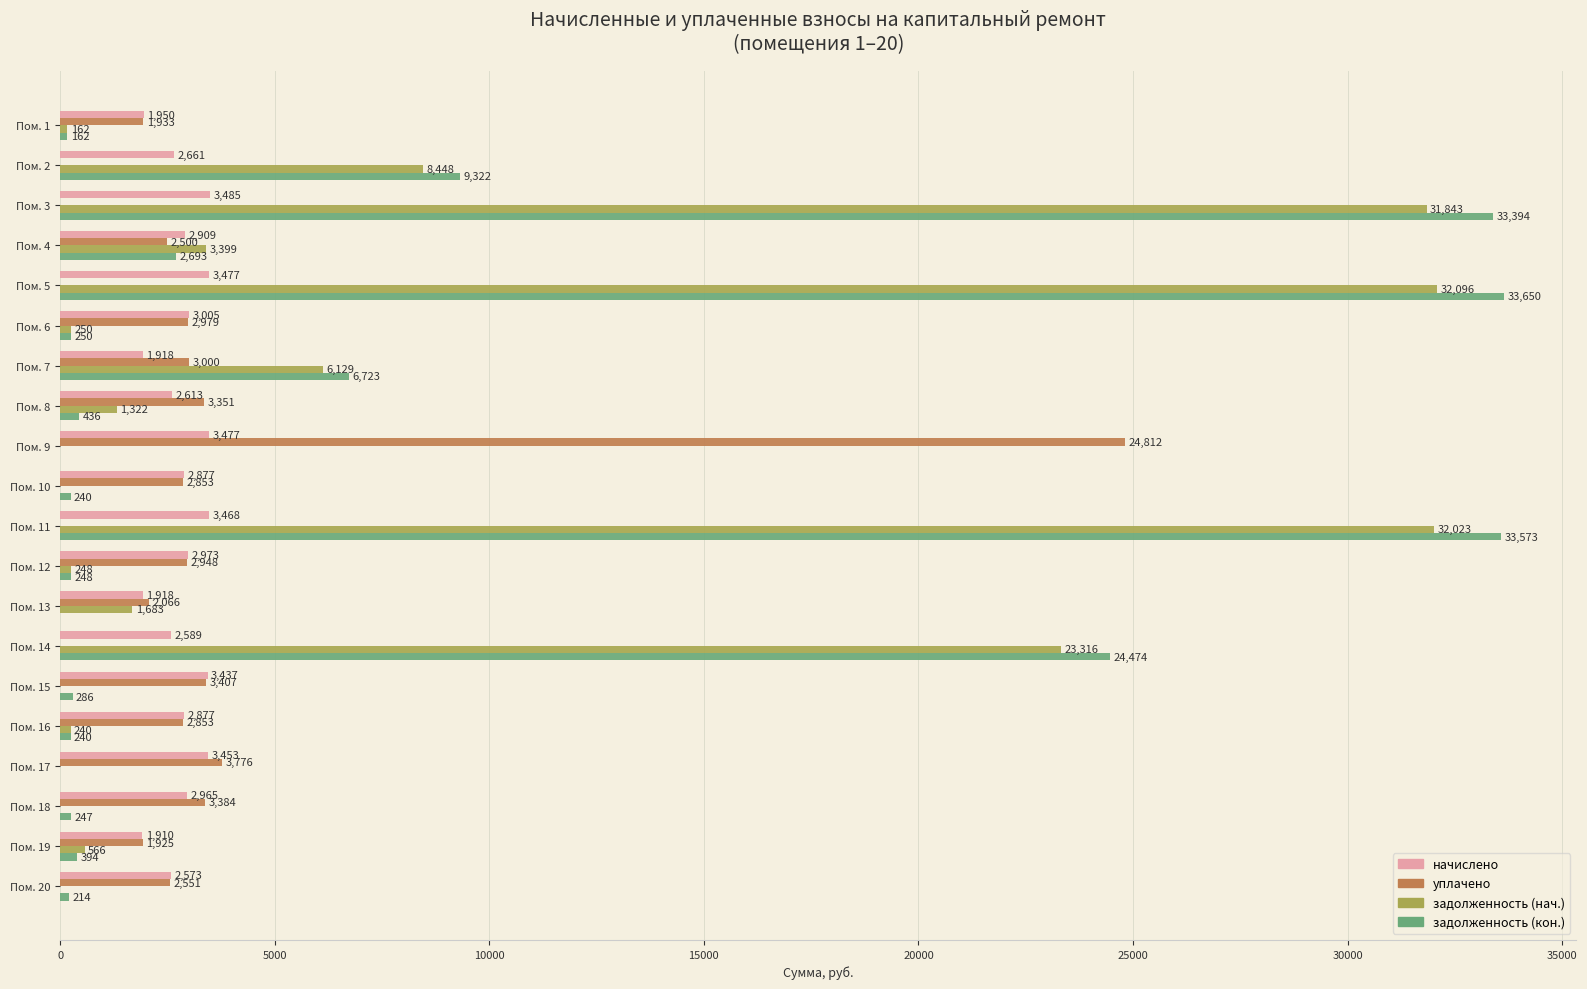

Where is уплачено nearest to the value 12405?

Пом. 17